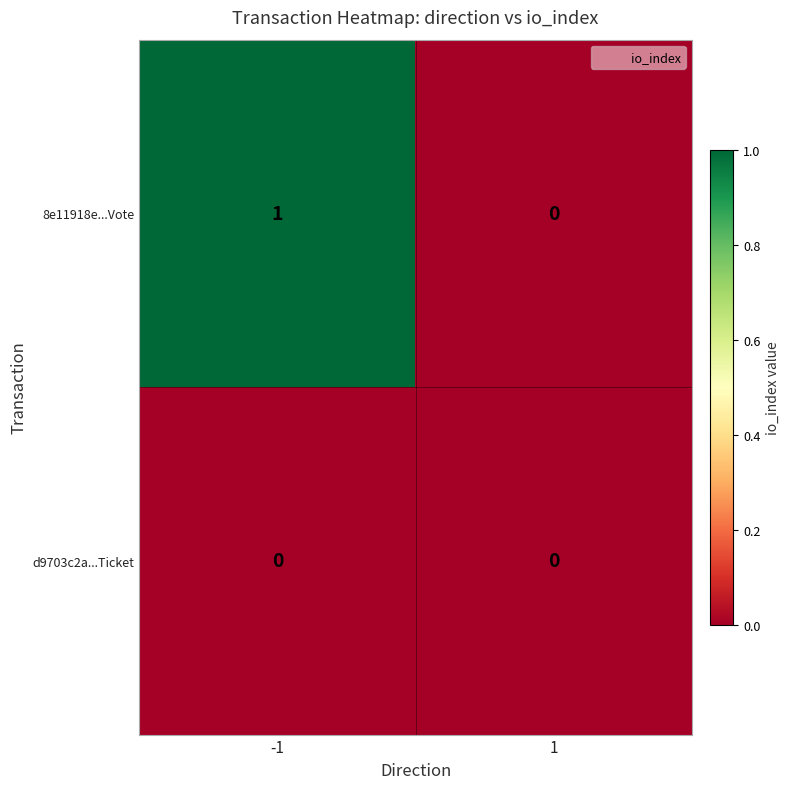

Rank the series by their average value, from lowest to highest.

d9703c2a...Ticket, 8e11918e...Vote